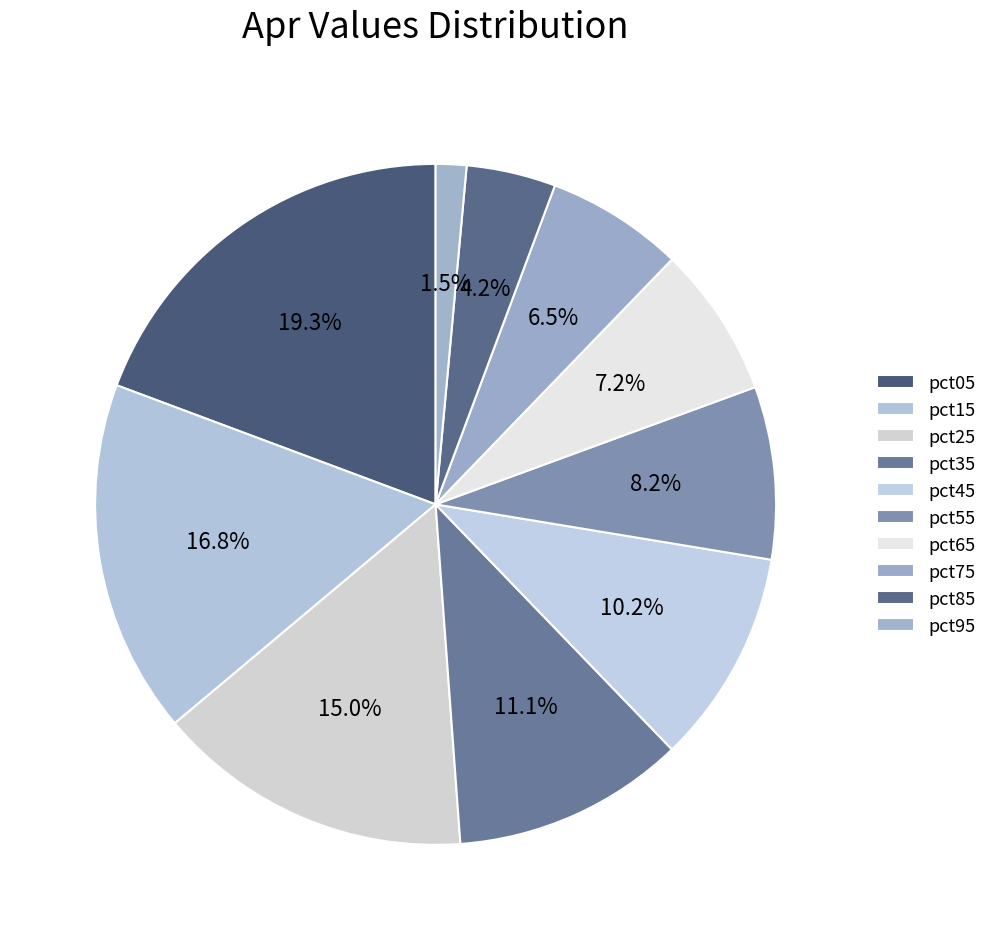

Count the number of slices in the pie.

10